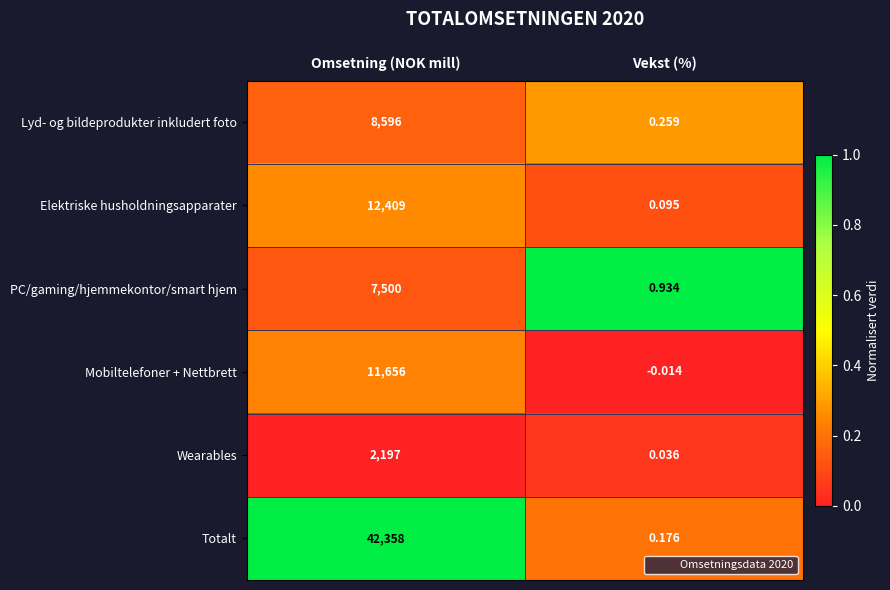

At which label is Wearables closest to 1098?

Vekst (%)